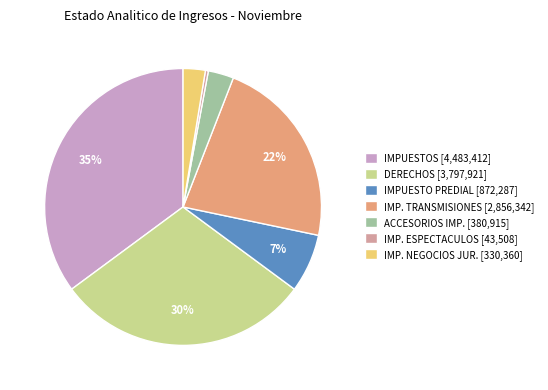

Is there a majority slice in this chart?

No